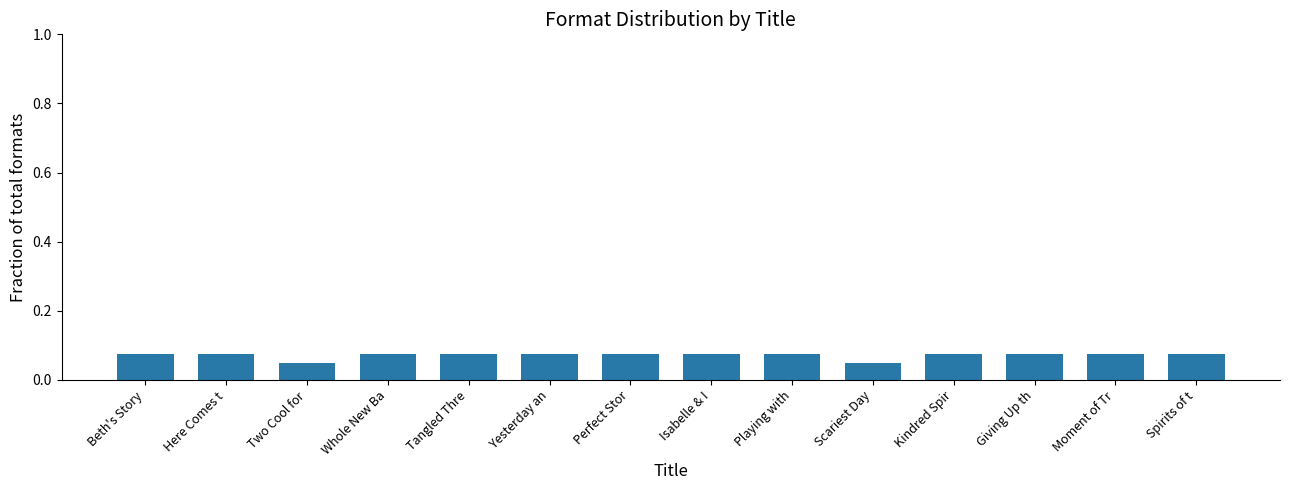

What is the label of the 5th bar from the right?

Scariest Day